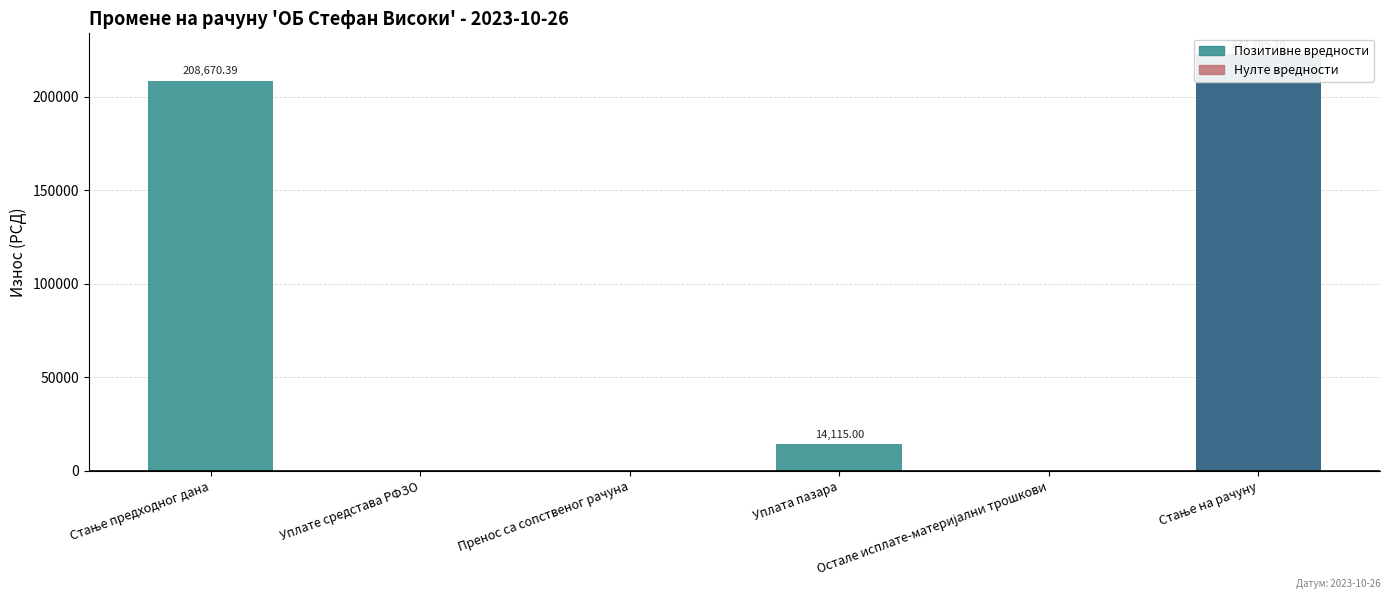

What is the difference between the maximum and minimum values?

222785.4